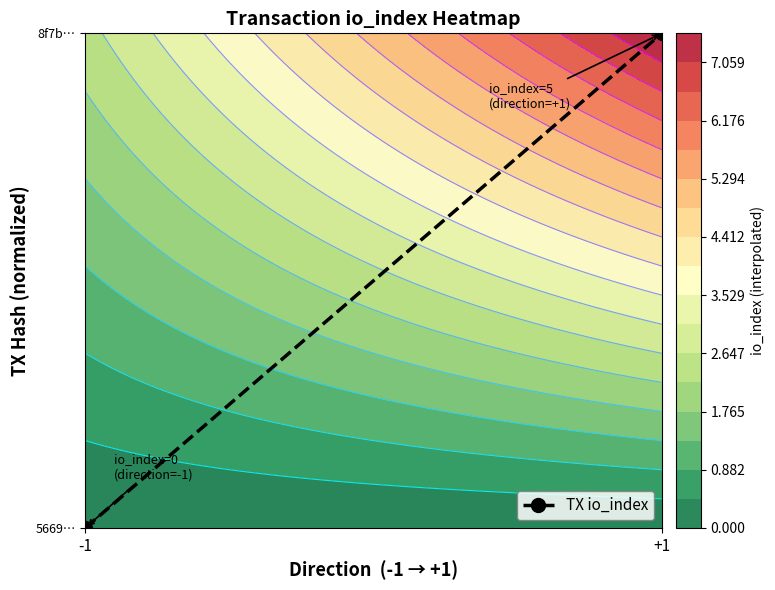

How many series are shown in this chart?

1